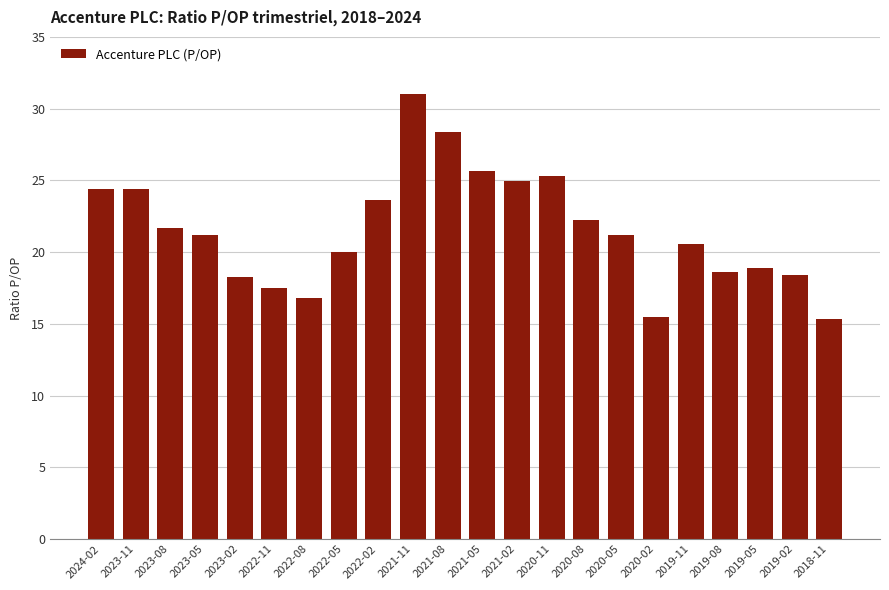

What is the smallest value displayed?

15.3